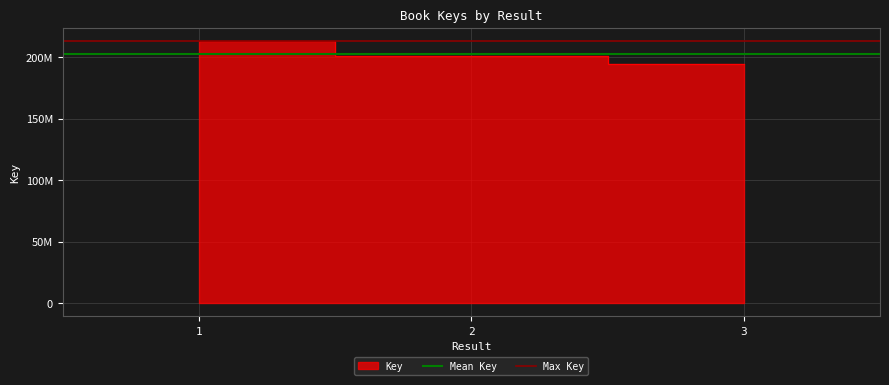

Is the value of Mean Key at 2 greater than the value of Max Key at 2?

No